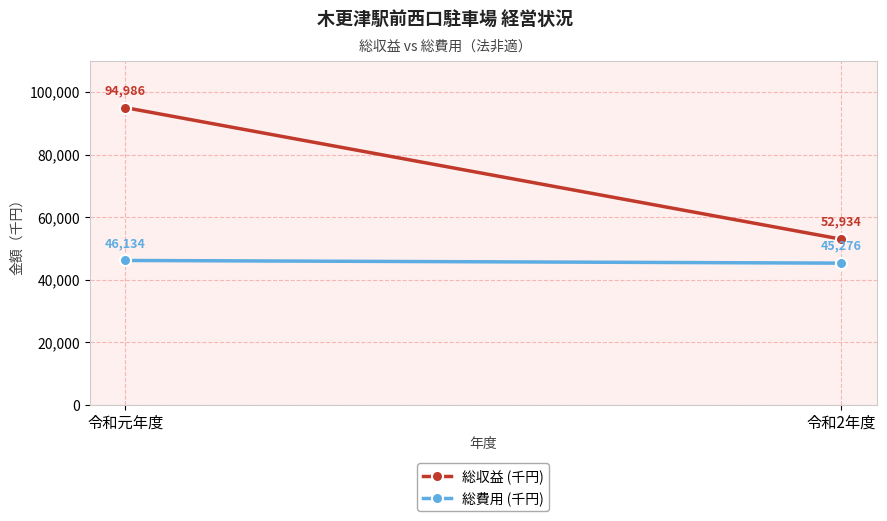

What is the value of the 総収益 (千円) point at the 1st from the left?

94986